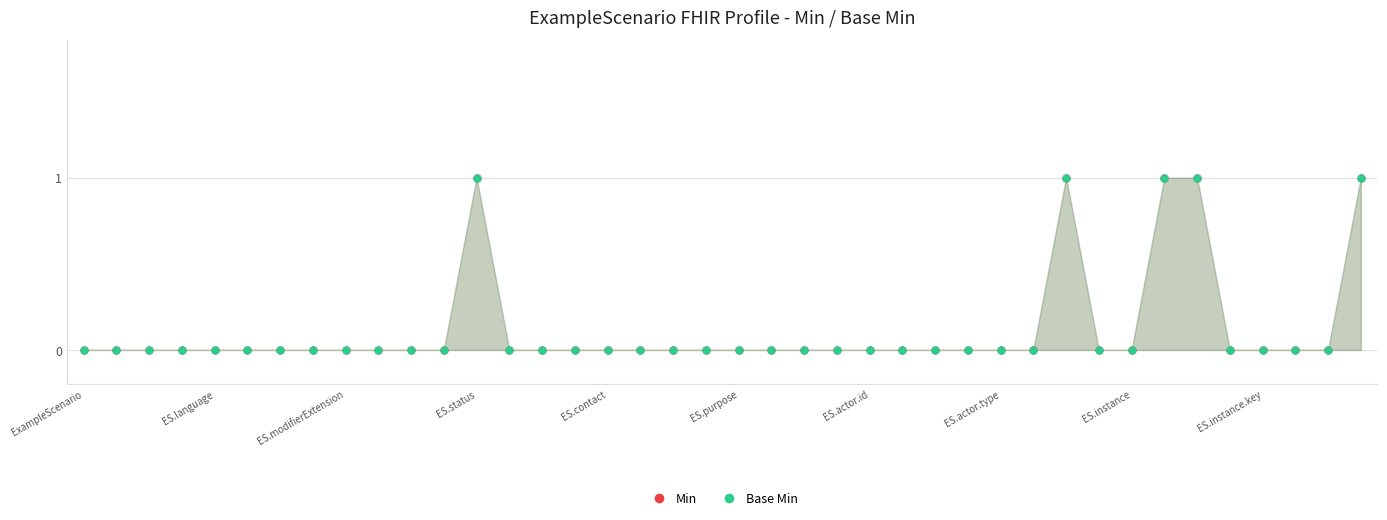

Rank the categories by Base Min value from lowest to highest.

ExampleScenario, ES.language, ES.modifierExtension, ES.status, ES.contact, ES.purpose, ES.actor.id, ES.actor.type, ES.instance, ES.instance.key, 10, 11, 13, 14, 15, 16, 17, 18, 19, 20, 21, 22, 23, 24, 25, 26, 27, 28, 29, 31, 32, 35, 36, 37, 38, 12, 30, 33, 34, 39